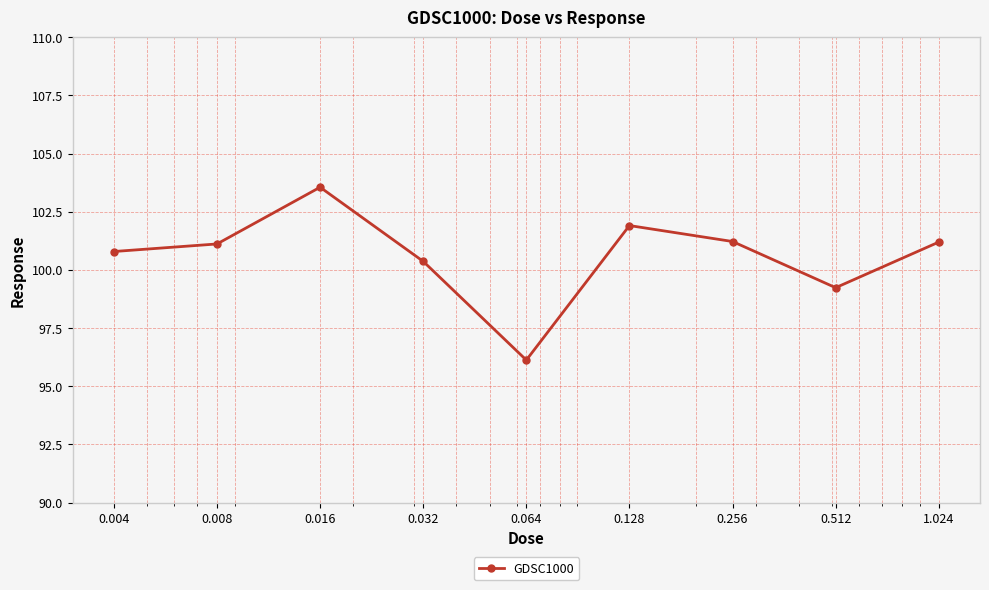

What is the difference between the maximum and minimum values?

7.4